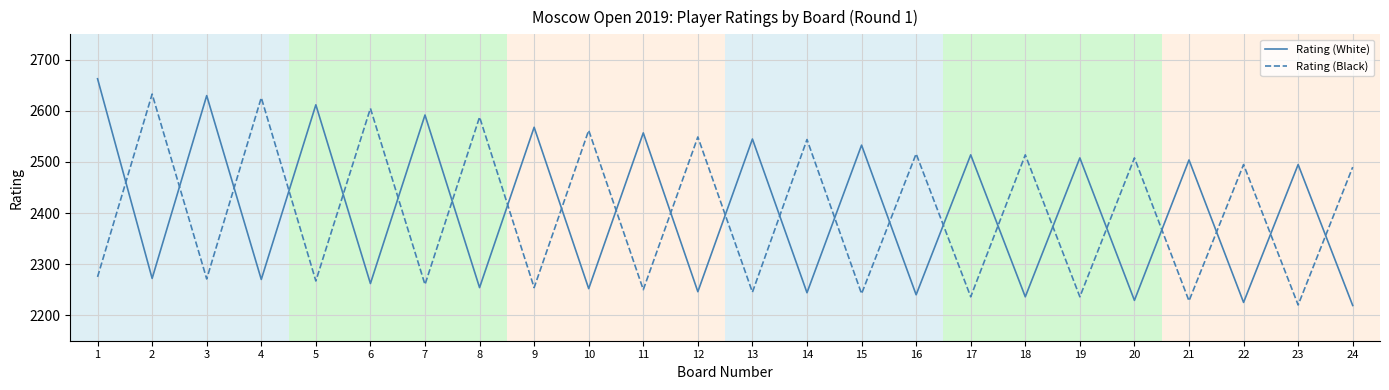

What is the spread (max minus min) of values at 8?

334